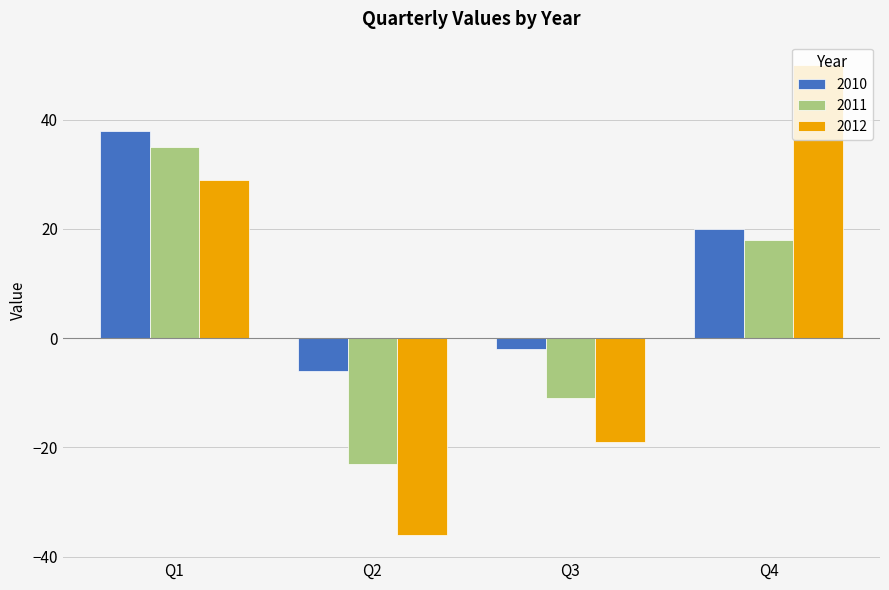

Reading left to right, transcribe all the data shown in this chart.

2010: 38	-6	-2	20
2011: 35	-23	-11	18
2012: 29	-36	-19	50